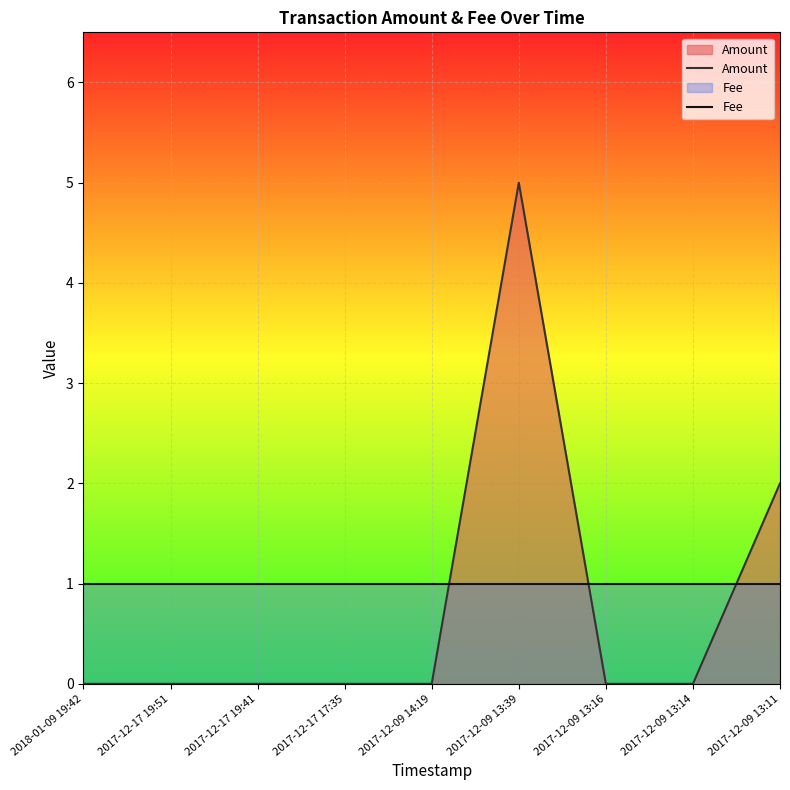

What is the total value across all series at 2017-12-17 19:41?

1